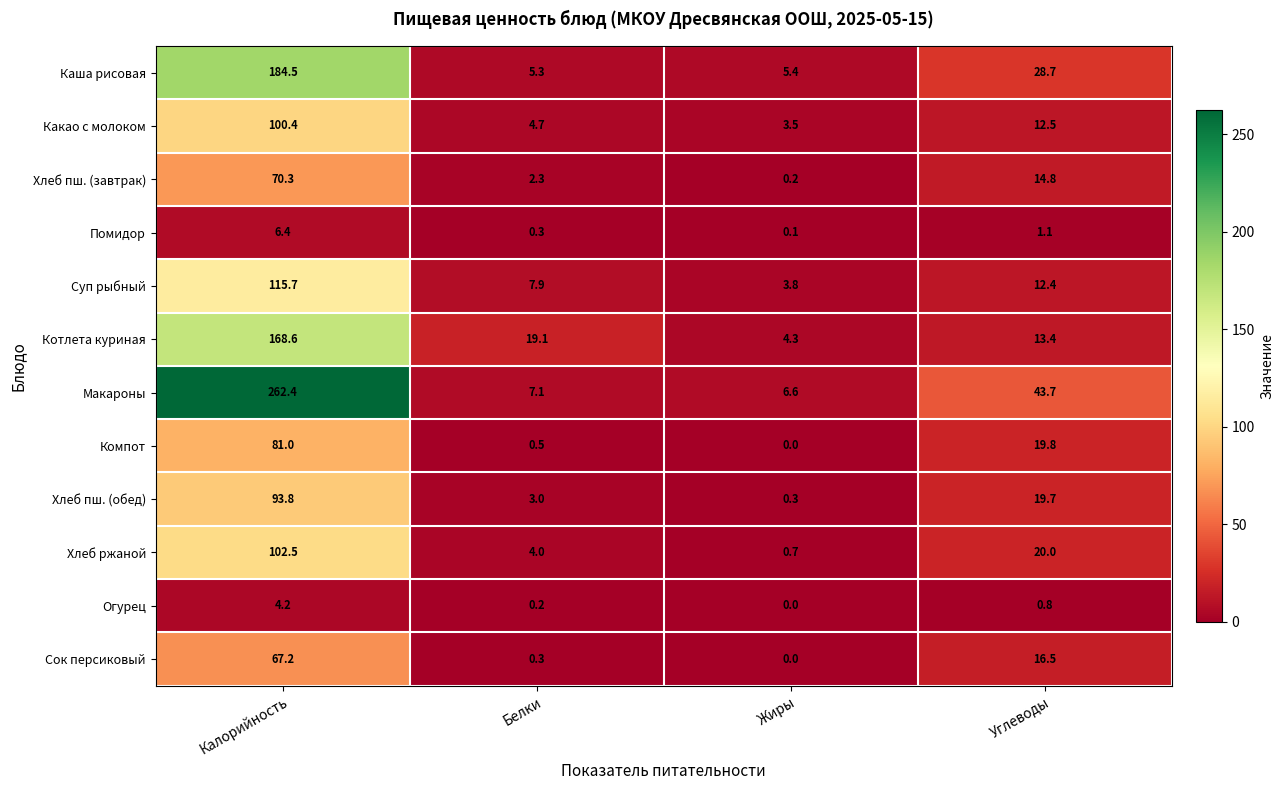

The Сок персиковый series shows 0.3 at Белки. True or false?

True